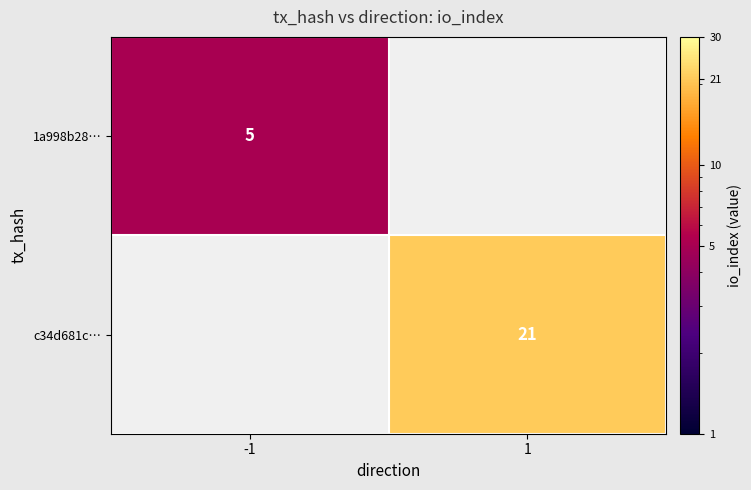

Is the value of 1a998b28… at -1 greater than the value of c34d681c… at 1?

No